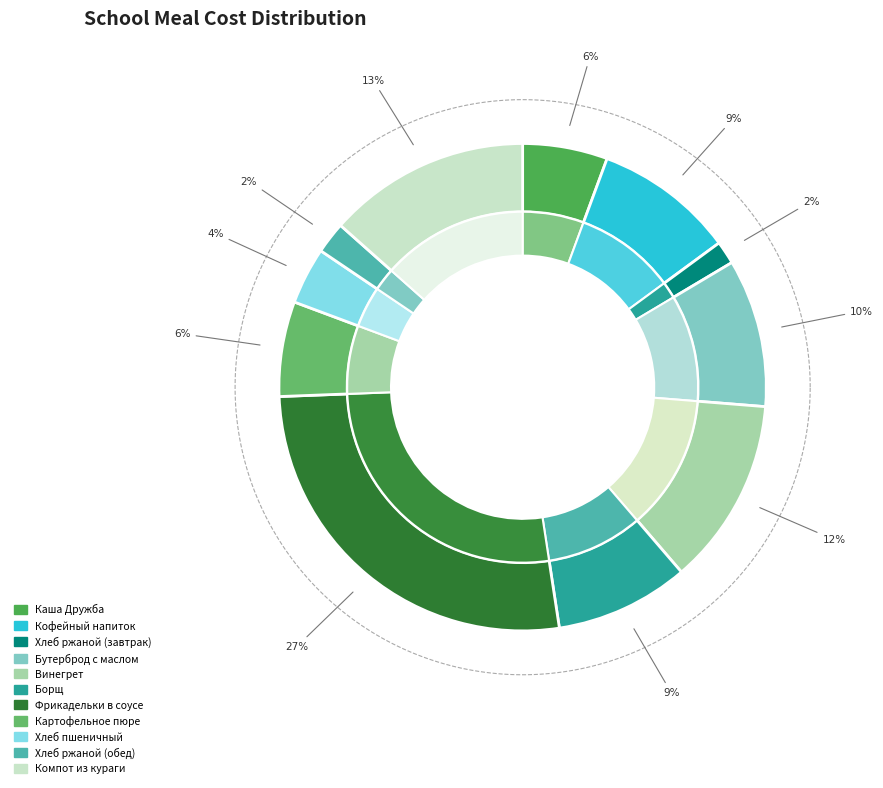

Which slice is the largest?

Фрикадельки в соусе